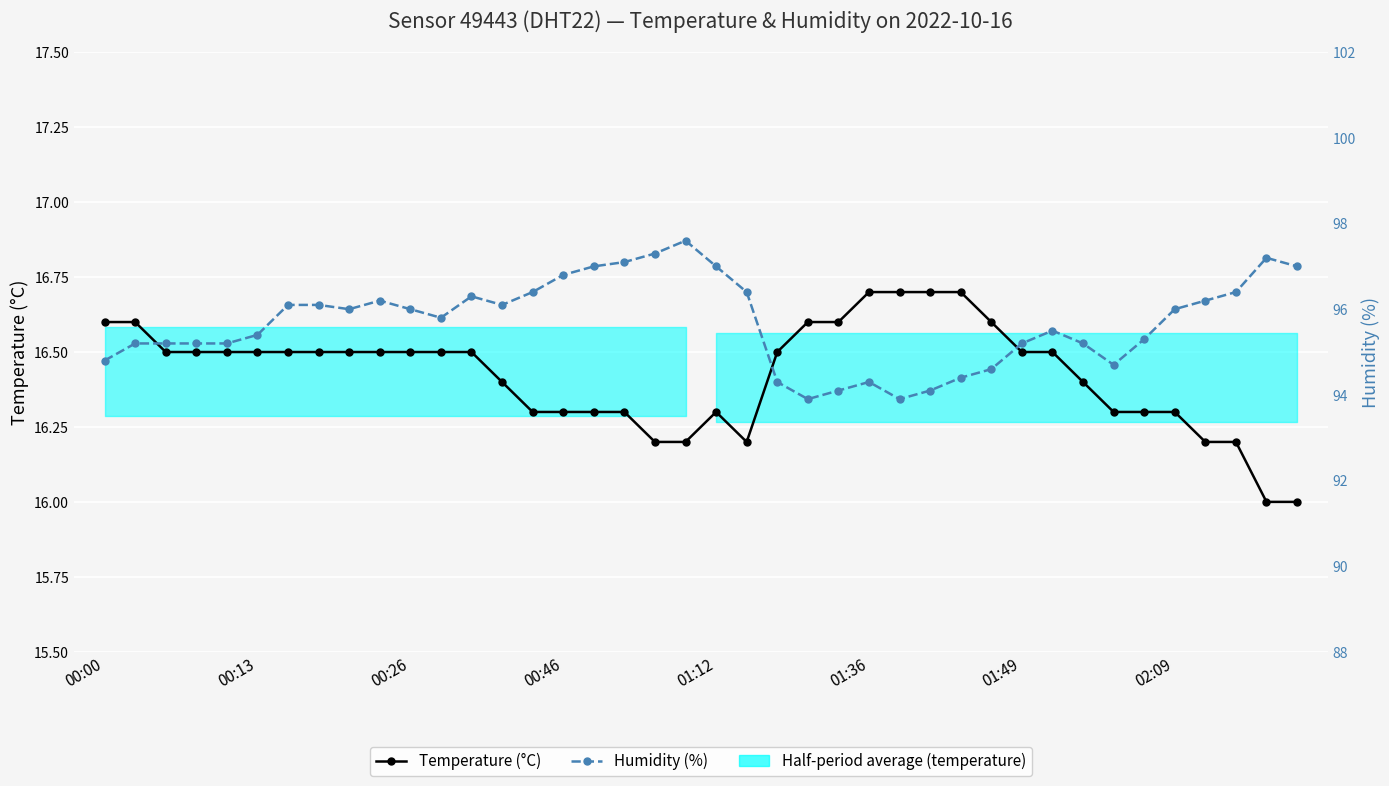

True or false: Temperature (°C) has more than 0 points higher than both neighbors.

True